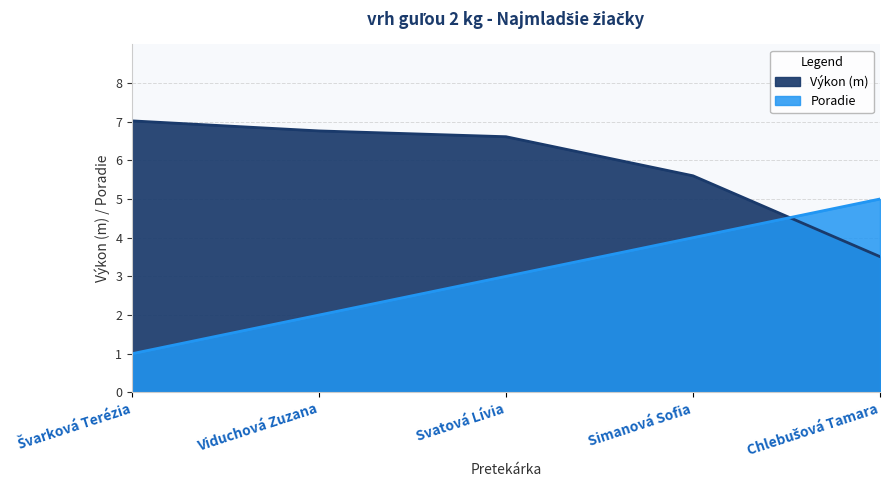

At Svatová Lívia, list the series in order from largest to smallest.

Výkon (m), Poradie